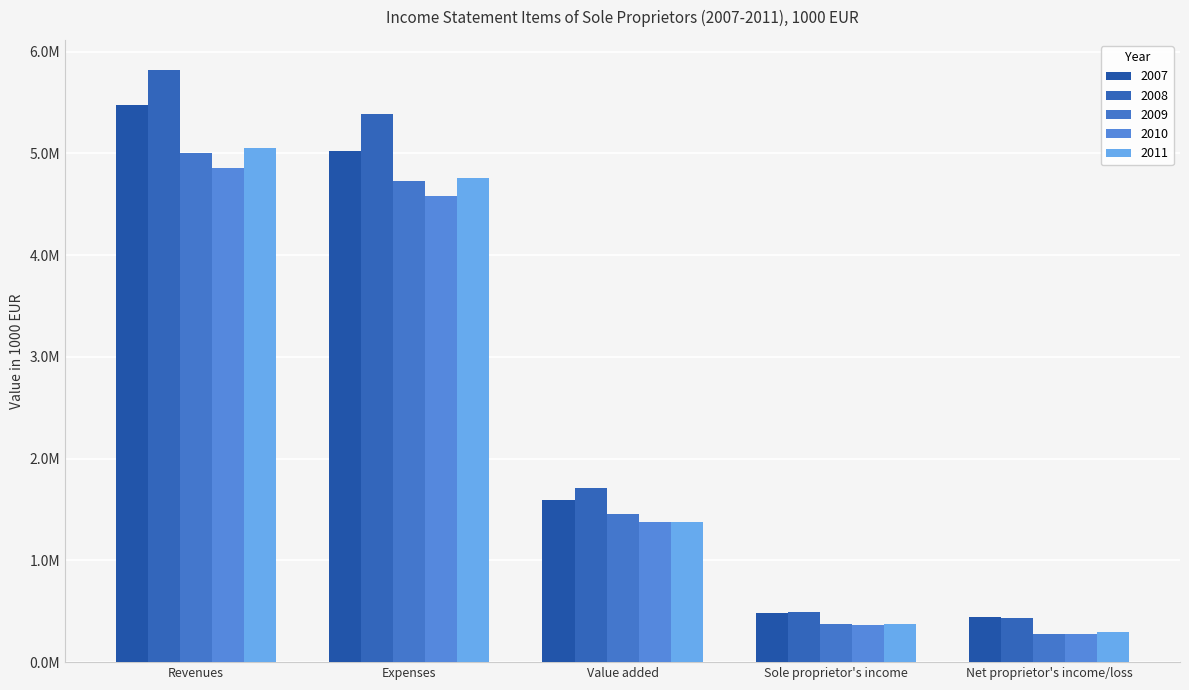

Does the chart contain stacked bars?

No